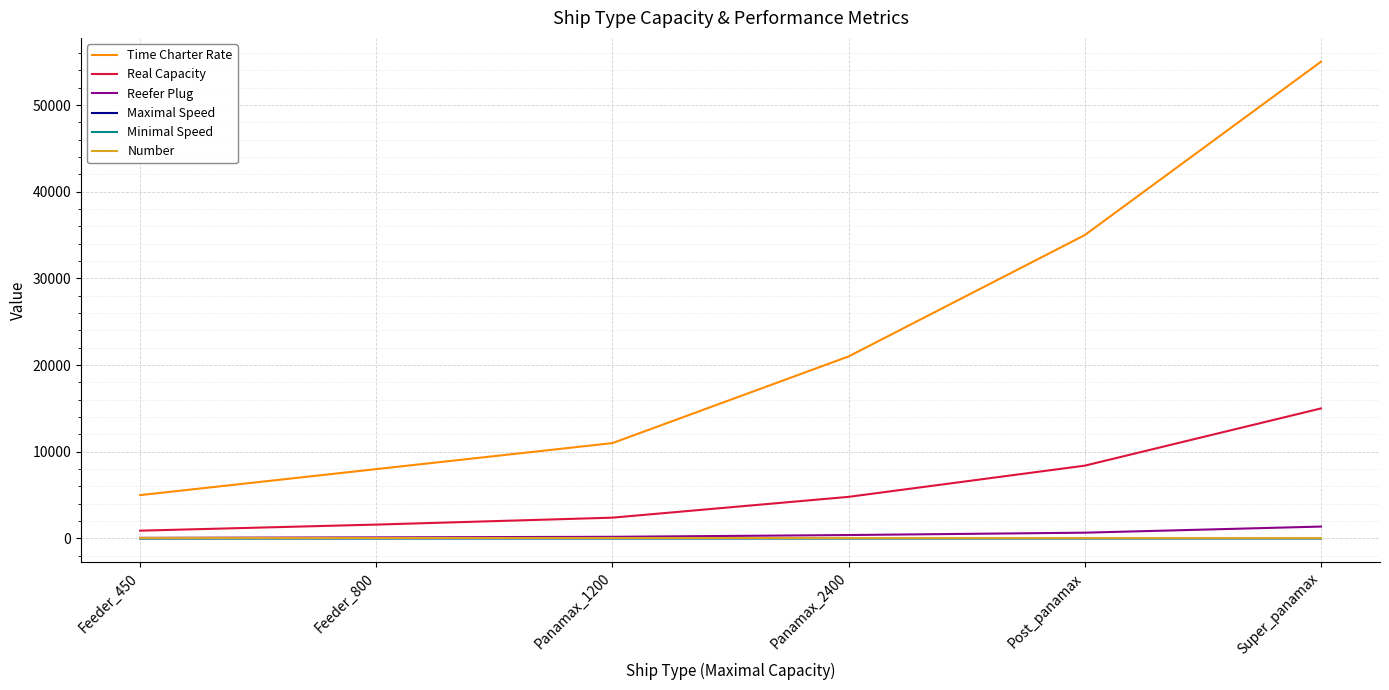

What is the minimum value for Real Capacity?

900